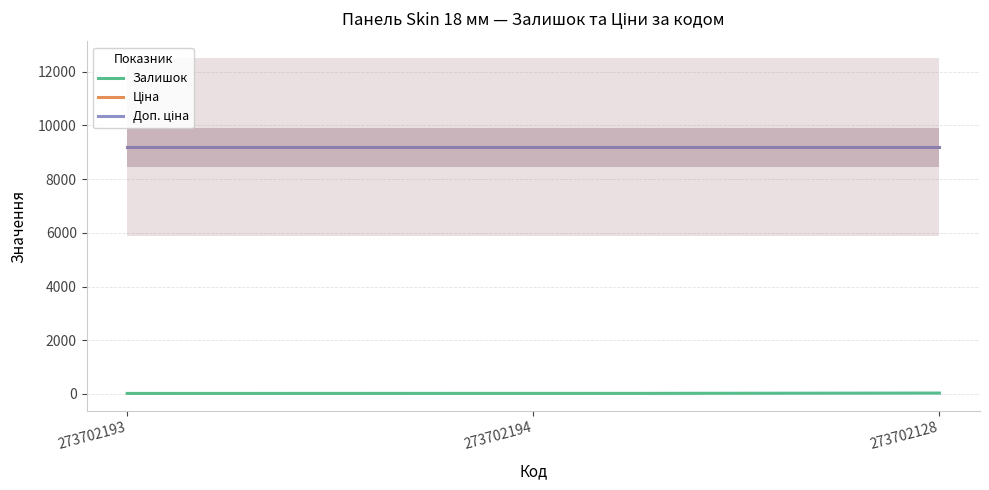

At how many categories does at least one series exceed 7598?

3